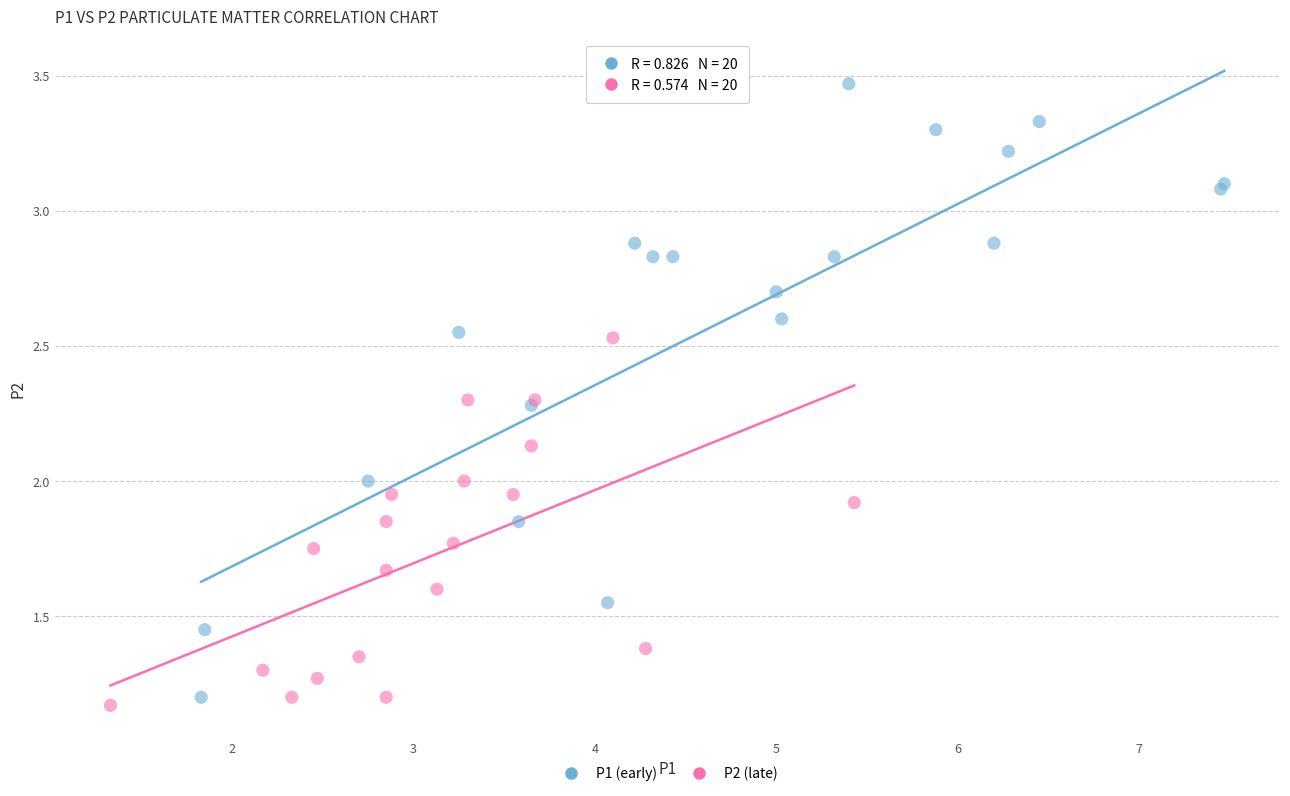

What are all the series names shown in the legend?

P1 (early), P2 (late)